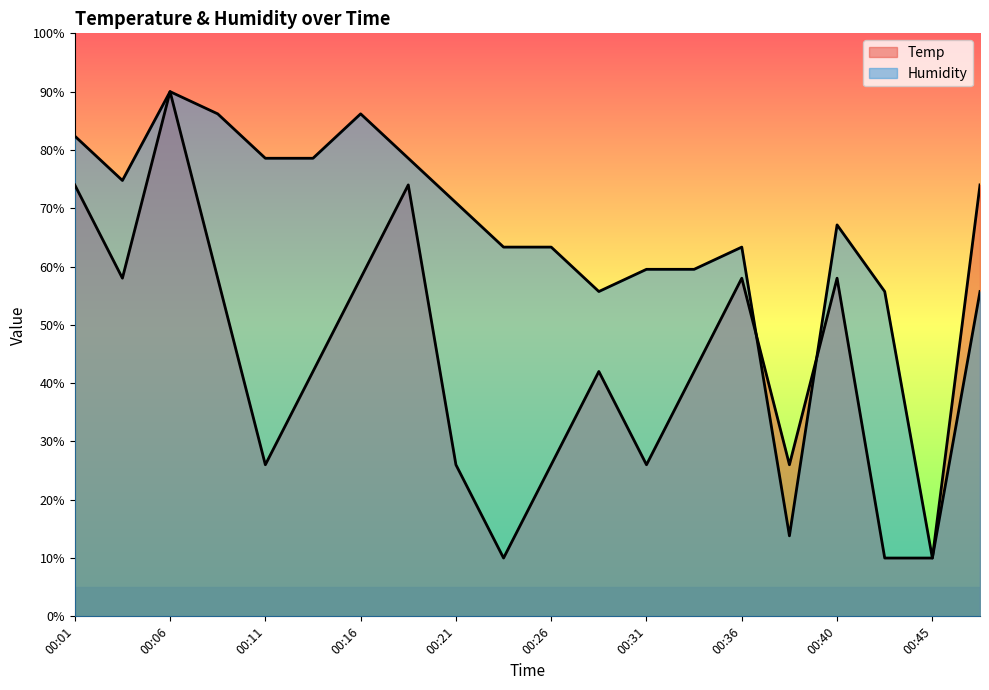

What is the spread (max minus min) of values at 00:38?

12.2